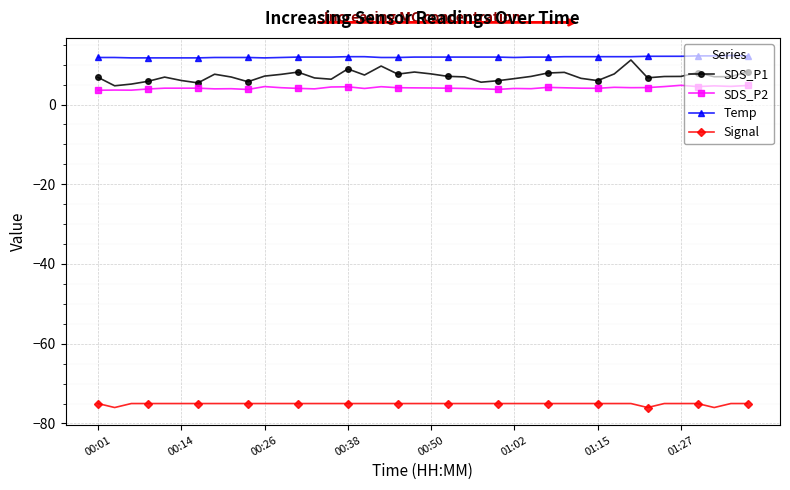

How many distinct data groups are displayed?

4